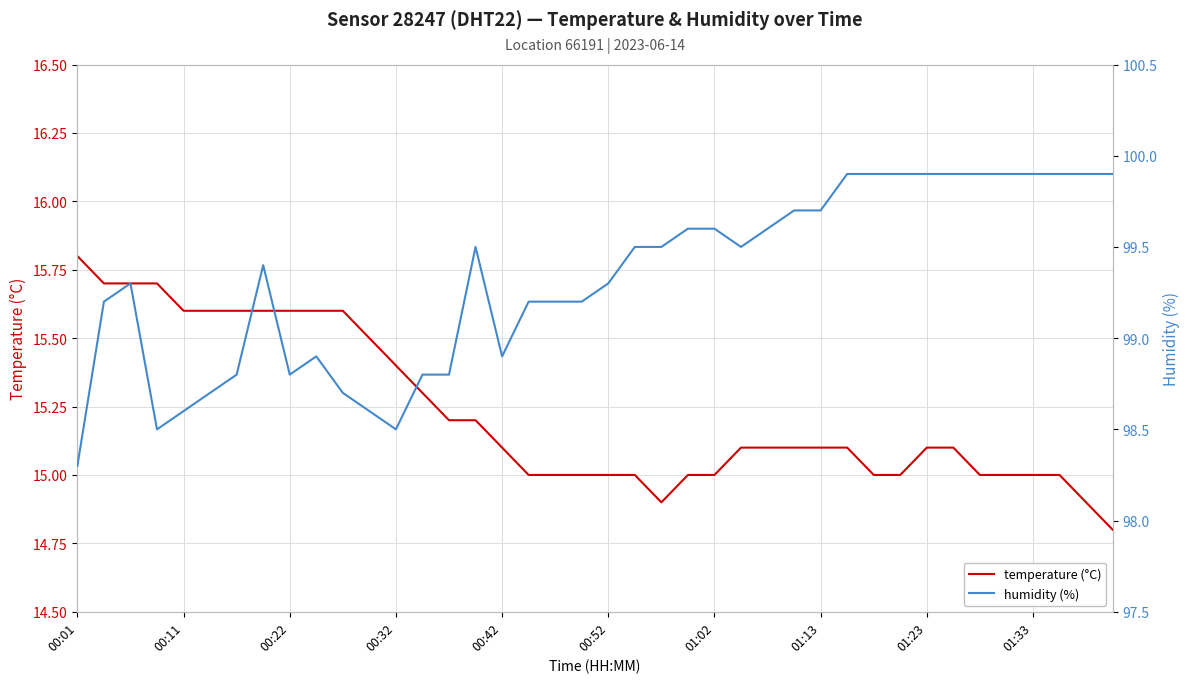

Which series changed the most between 23 and 33?

humidity (%)